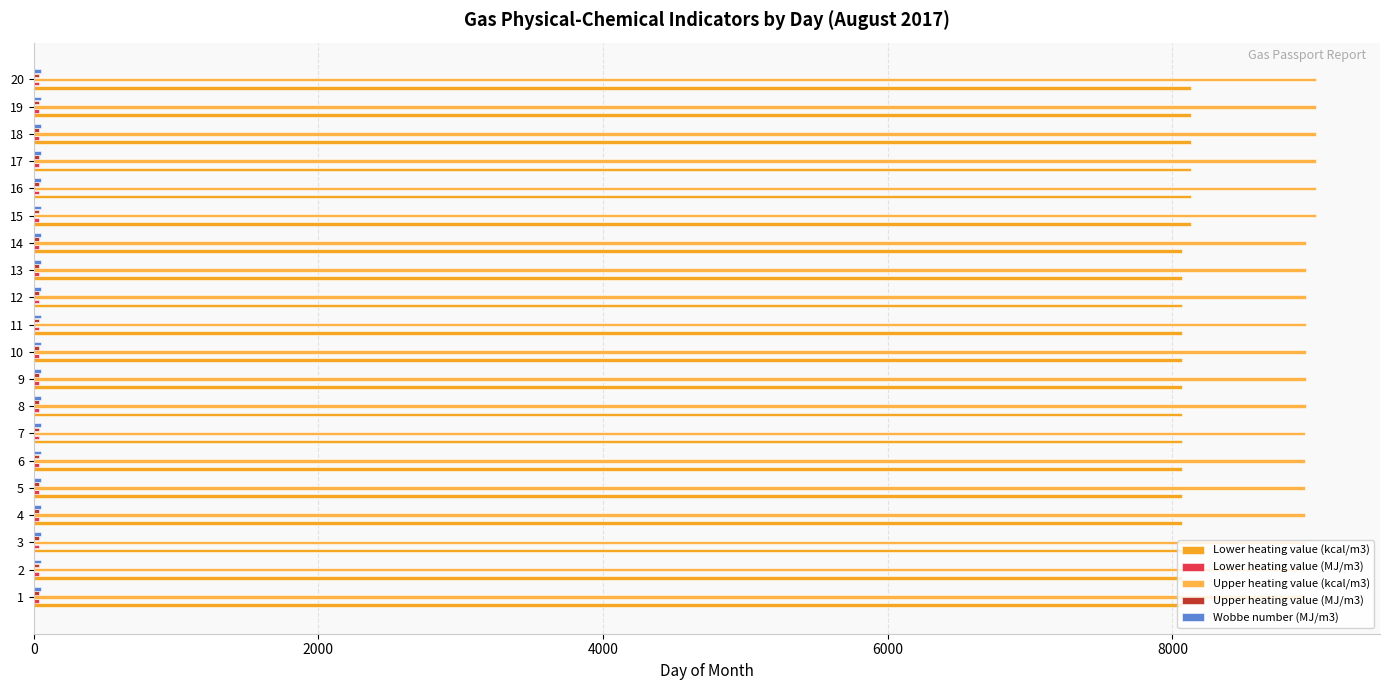

How many data points in Upper heating value (kcal/m3) are above 8939?

13